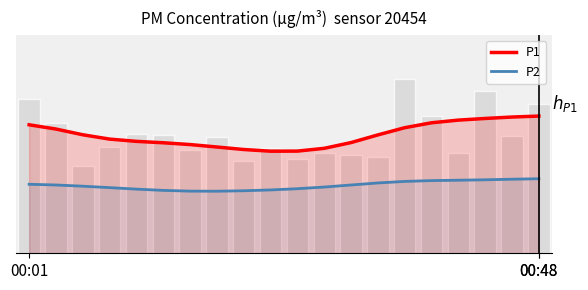

What is the minimum value for P2?

4.8